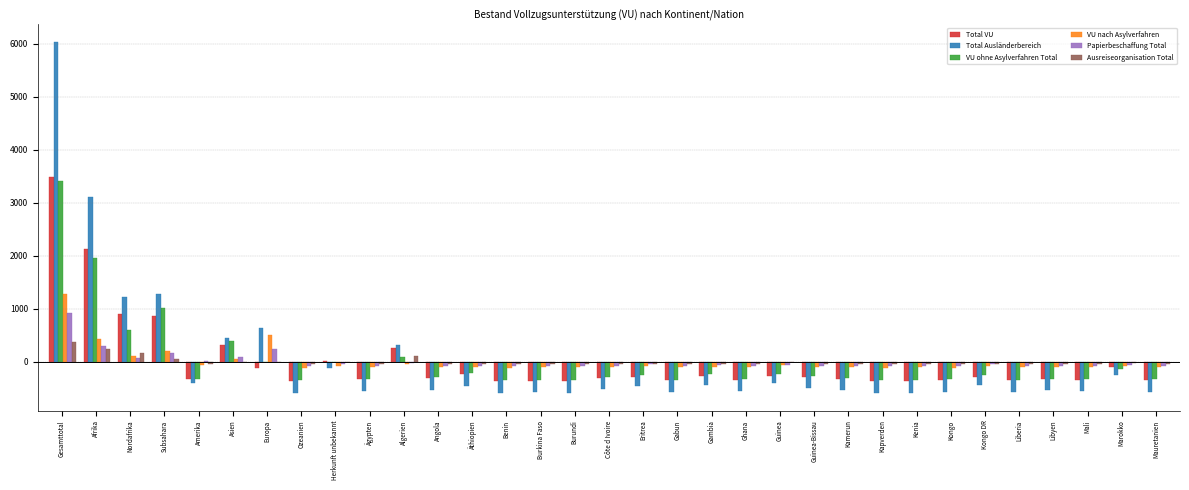

What is the sum of the Total VU values at Subsahara and Benin?

502.0